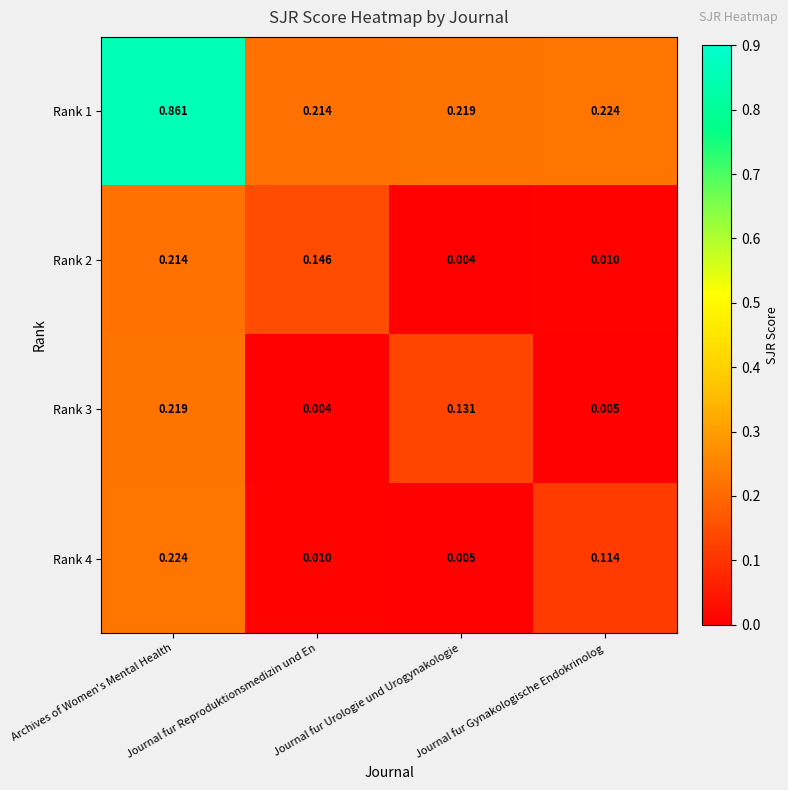

Which series has the largest total across all categories?

Rank 1